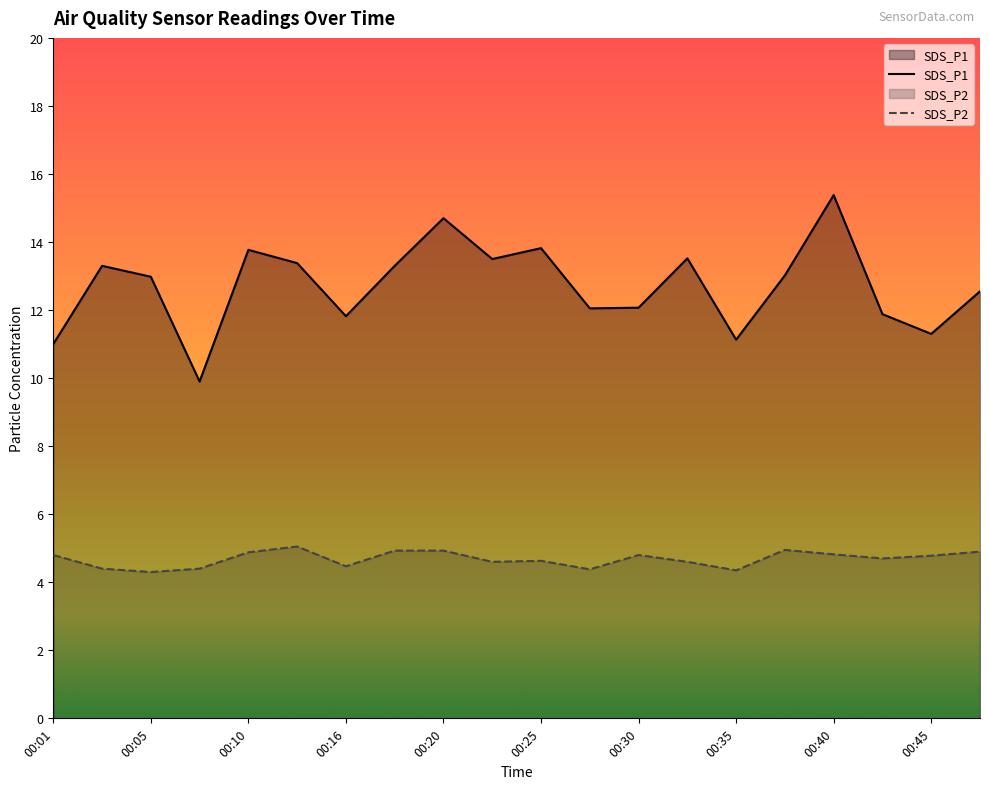

What are all the series names shown in the legend?

SDS_P1, SDS_P2